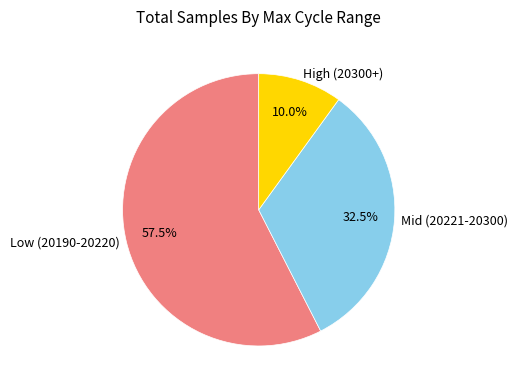

What is the largest slice in the pie chart?

Low (20190-20220)